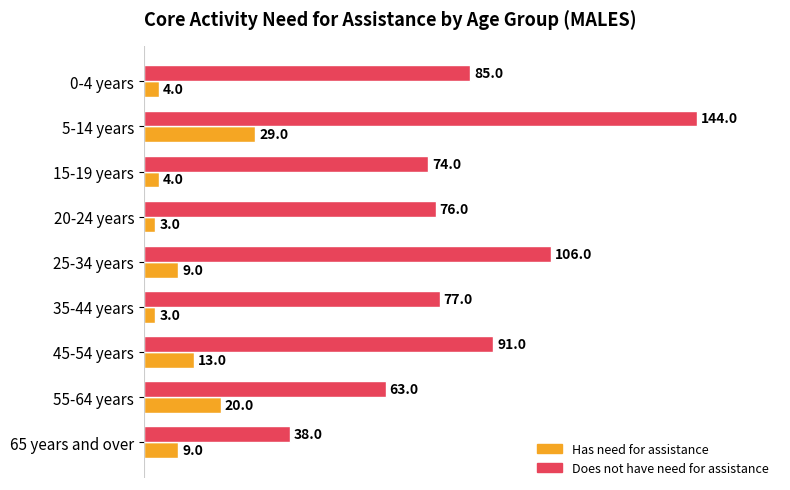

What is the difference between the maximum and minimum values in the Does not have need for assistance series?

106